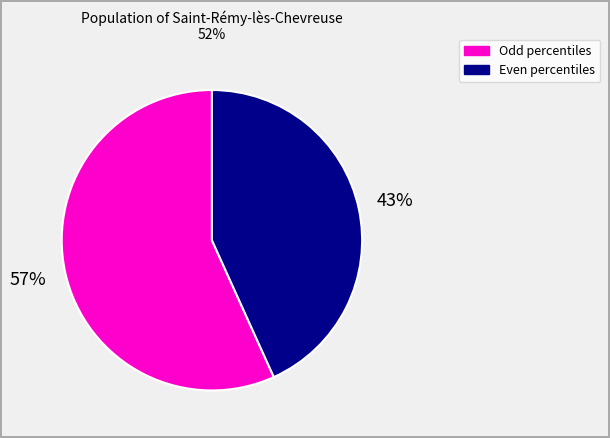

To the nearest percent, what is the average slice percentage?

50%